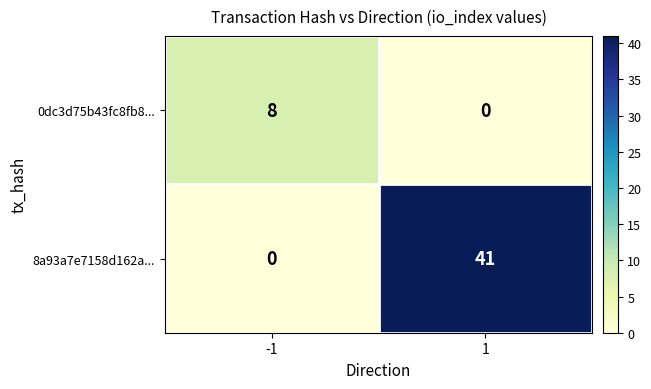

What is the difference between the maximum and minimum values in the 8a93a7e7158d162a... series?

41